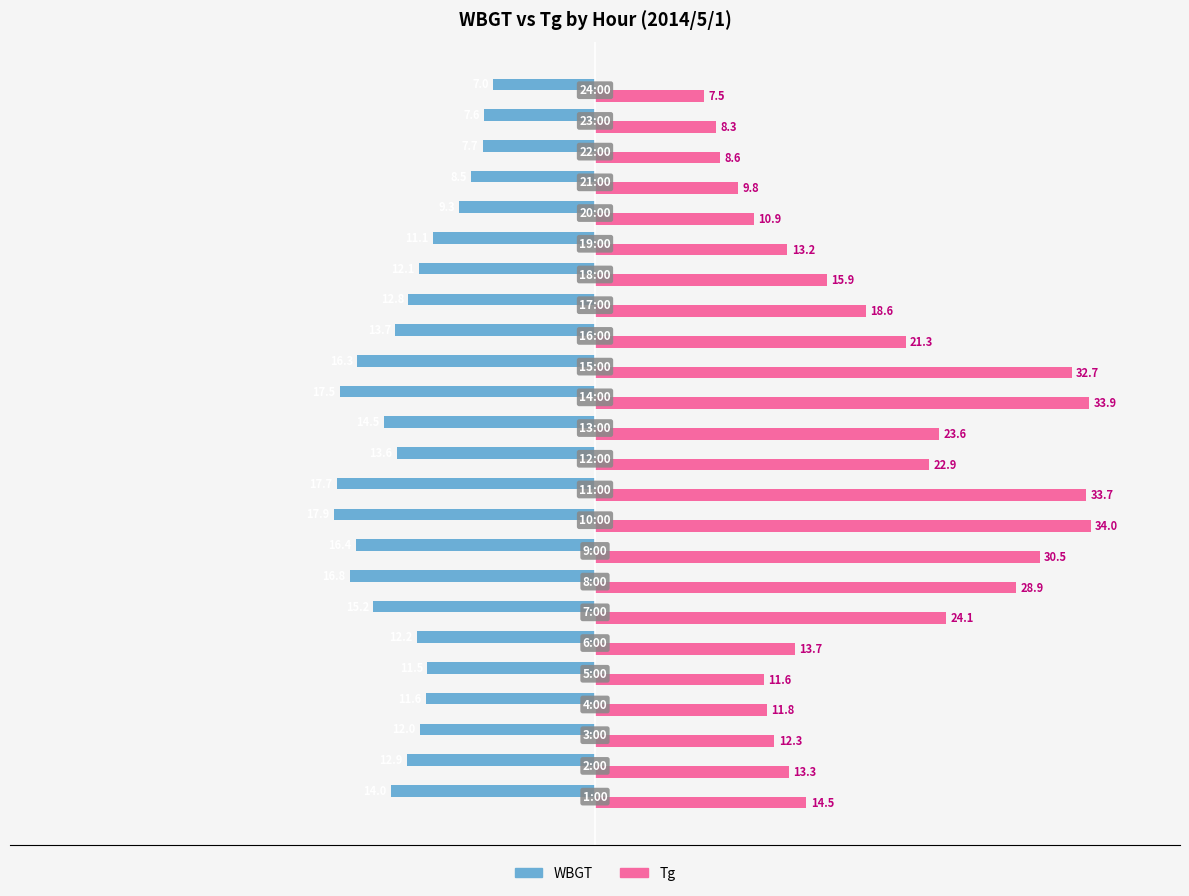

What is the minimum value shown in the chart?

-17.9